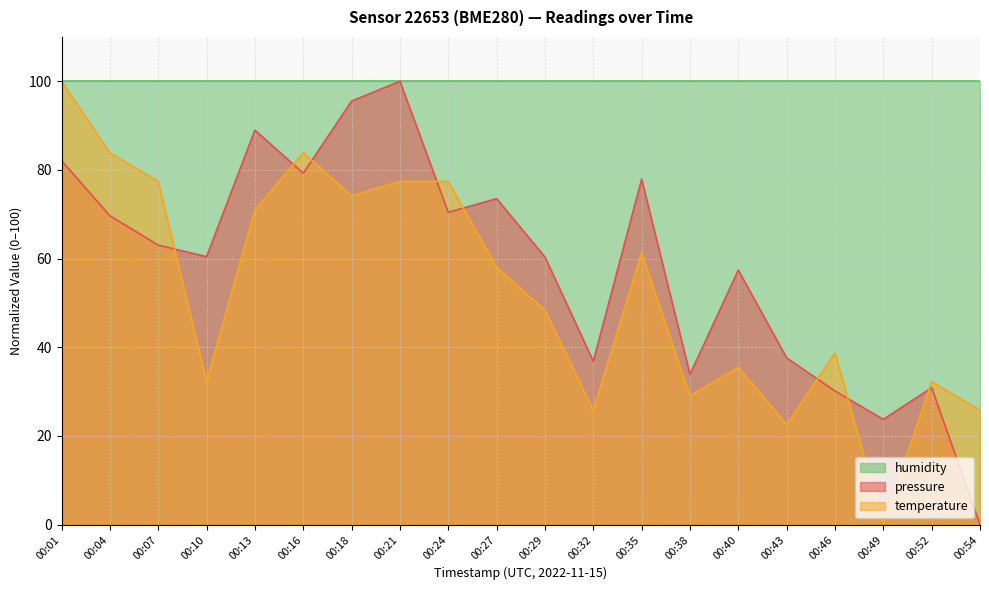

Which series has the largest range (max minus min)?

pressure